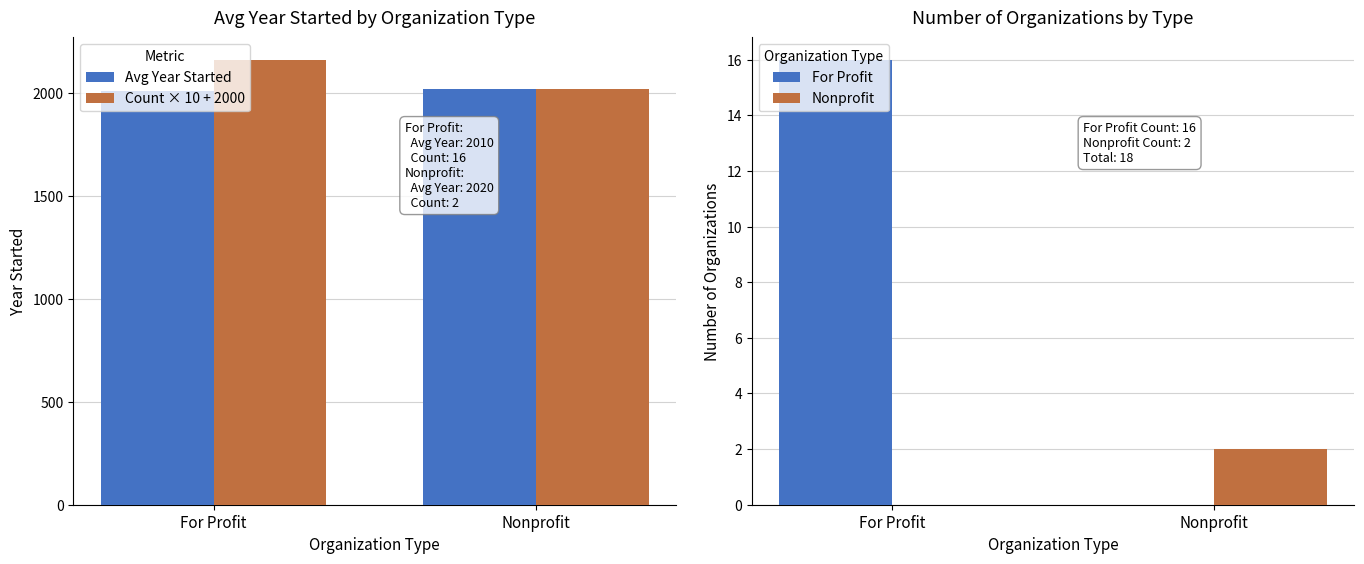

At how many categories does at least one series exceed 303?

2